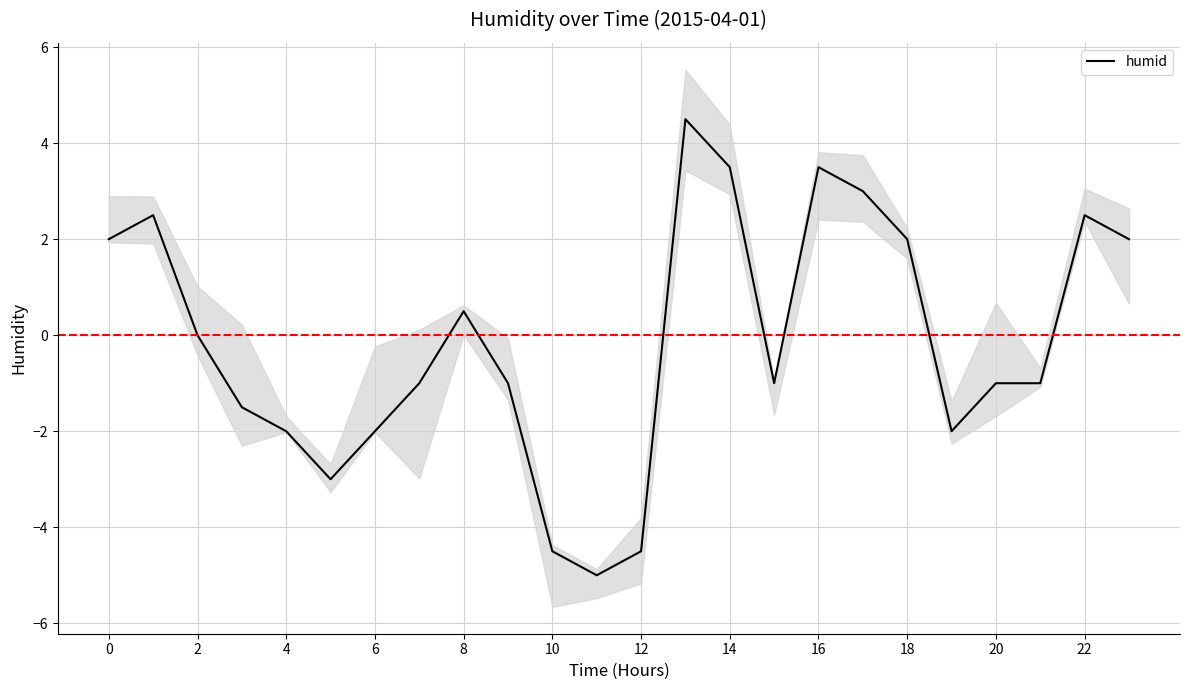

The value of humid at 14 is 3.5. True or false?

True